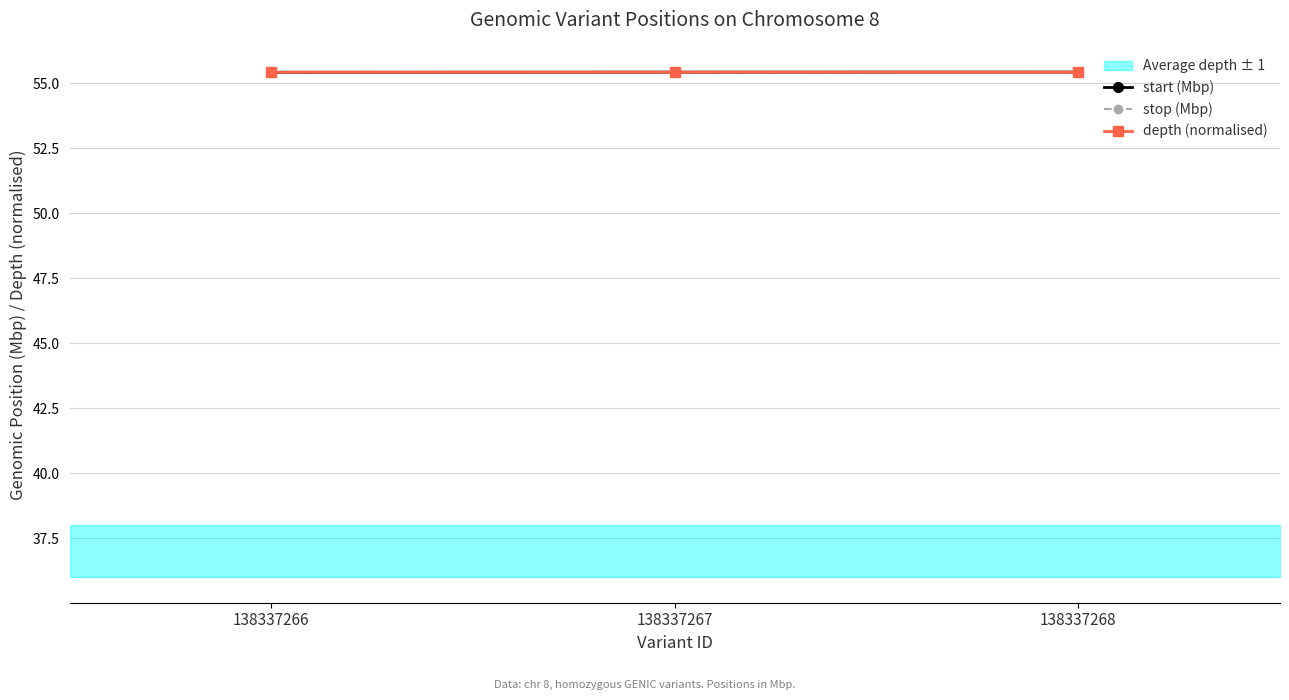

Rank the categories by start (Mbp) value from highest to lowest.

138337268, 138337267, 138337266